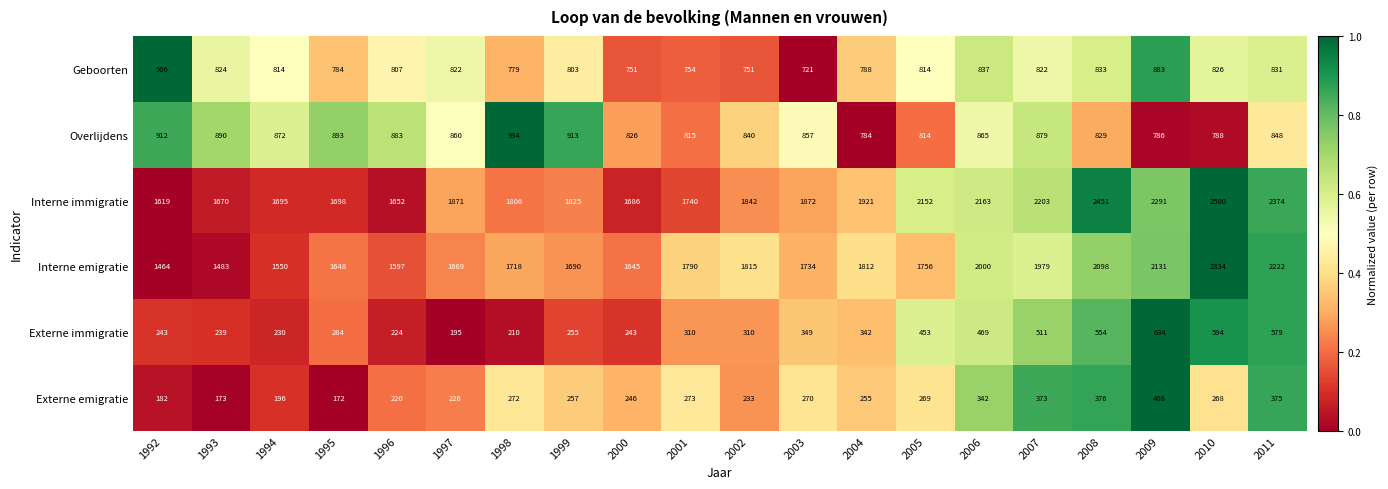

At 2004, list the series in order from smallest to largest.

Externe emigratie, Externe immigratie, Overlijdens, Geboorten, Interne emigratie, Interne immigratie